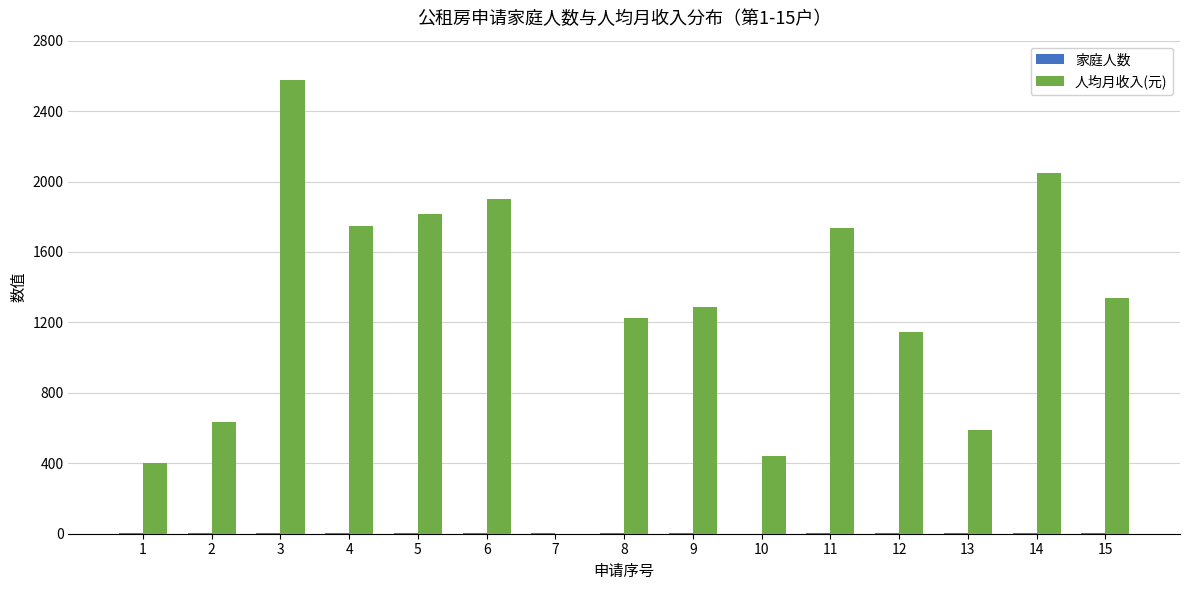

At which category is the sum across all series the highest?

3